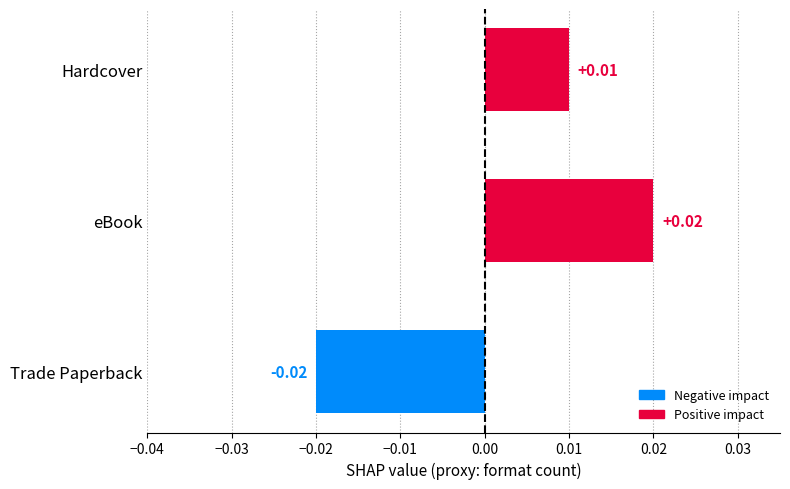

Rank the categories by value from highest to lowest.

eBook, Hardcover, Trade Paperback